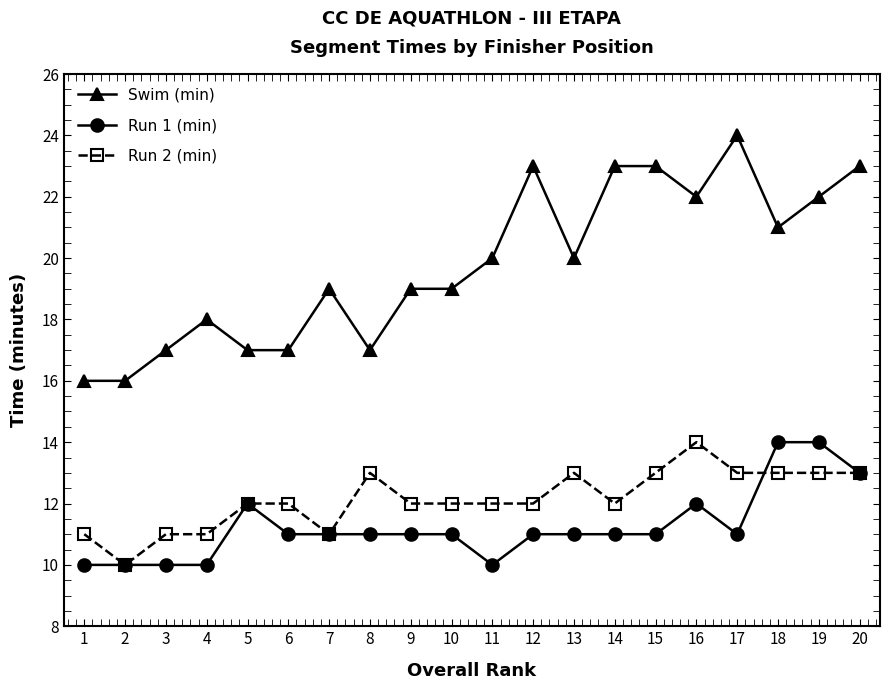

Is it true that Run 2 (min) equals 6 at 7?

False